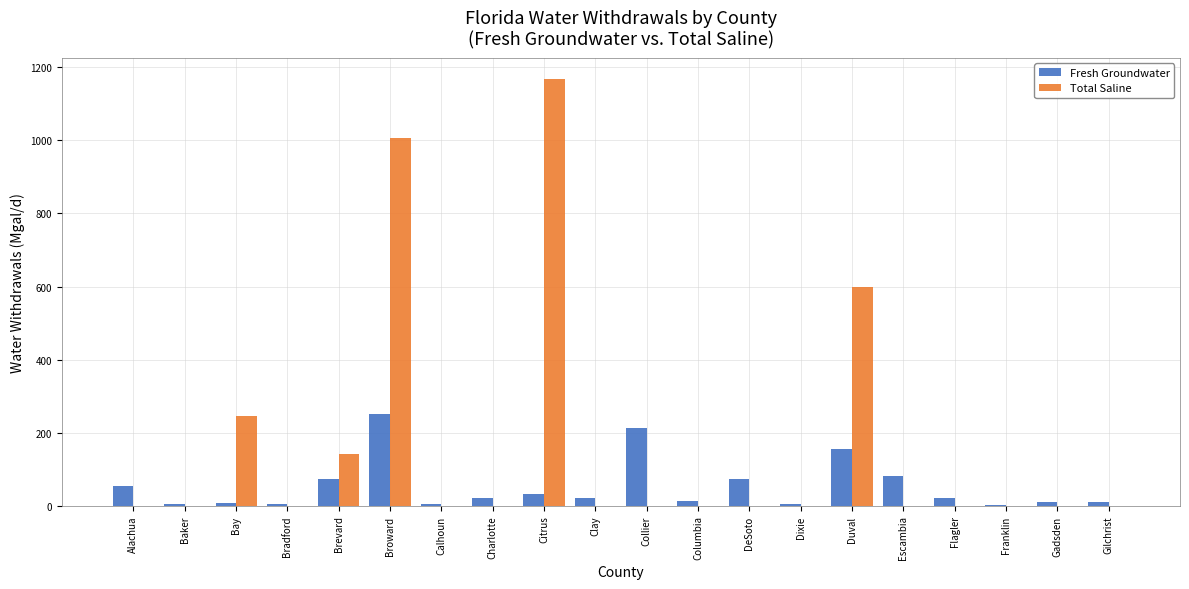

At which label is Total Saline closest to 583?

Duval